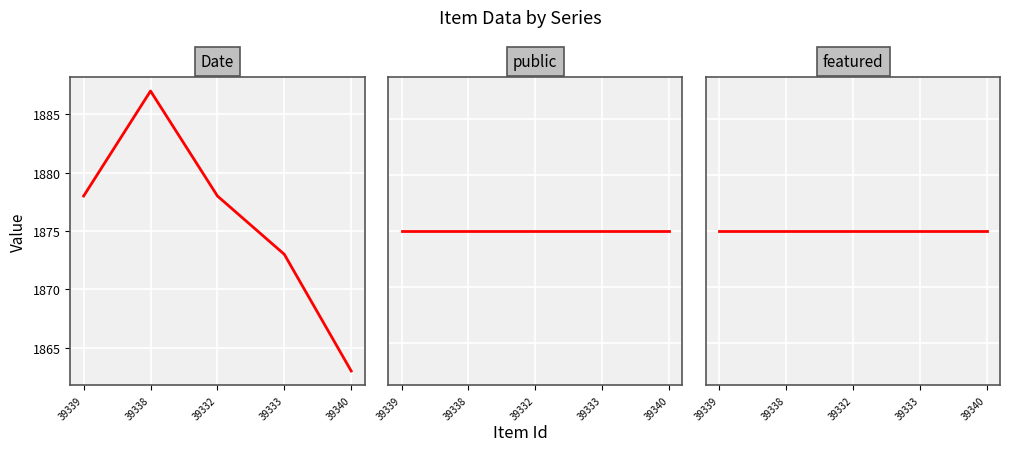

Where is public nearest to the value 1?

39339